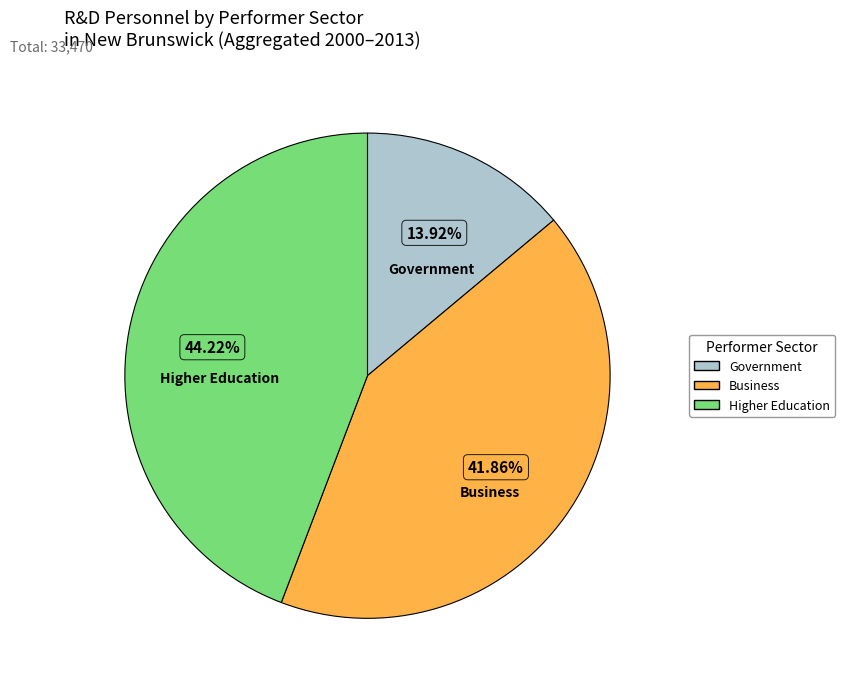

Does any single category account for the majority?

No